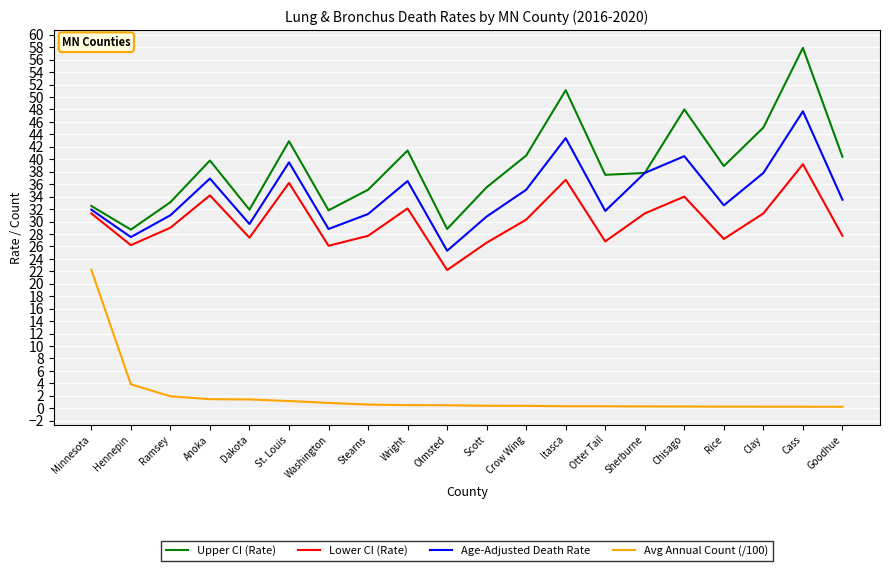

What is the average value of the Lower CI (Rate) series?

30.2